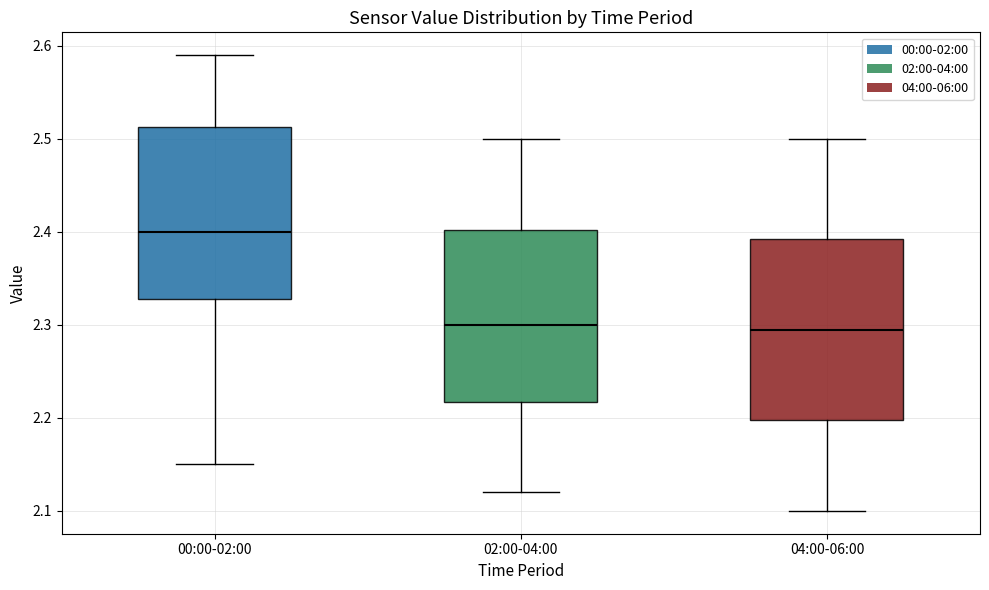

Reading left to right, transcribe this box plot: for each box, give where its median line is, the range the box spans, and where its two whiskers end, as read against the y-axis. The values are not printed on the chart, so give them approximately, as read against the axis.

00:00-02:00: median 2.40, box 2.33 to 2.51, whiskers 2.15 to 2.59
02:00-04:00: median 2.30, box 2.22 to 2.40, whiskers 2.12 to 2.50
04:00-06:00: median 2.30, box 2.20 to 2.39, whiskers 2.10 to 2.50